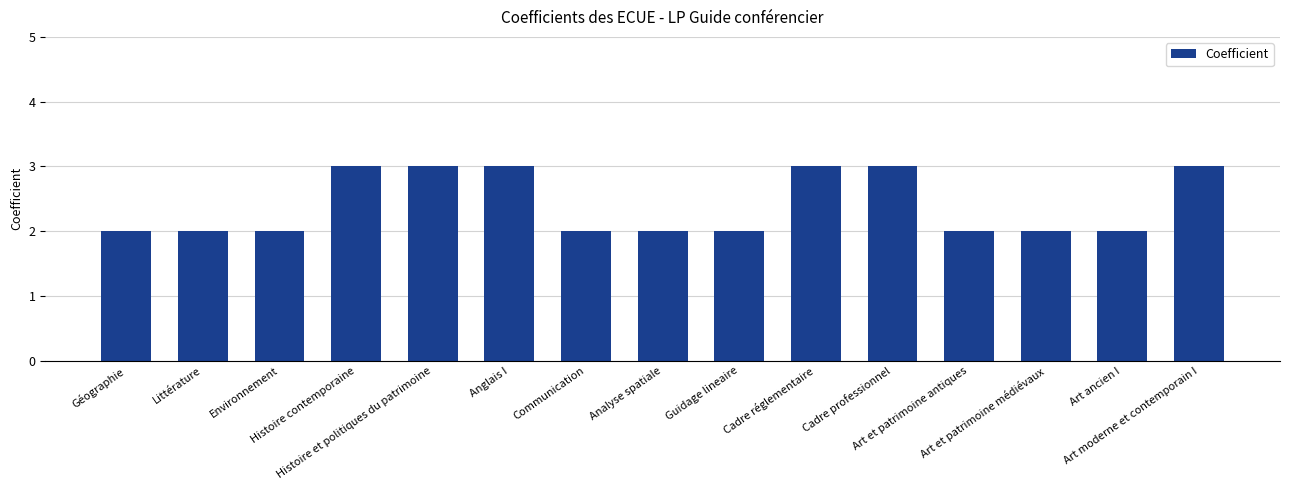

Does the chart contain stacked bars?

No